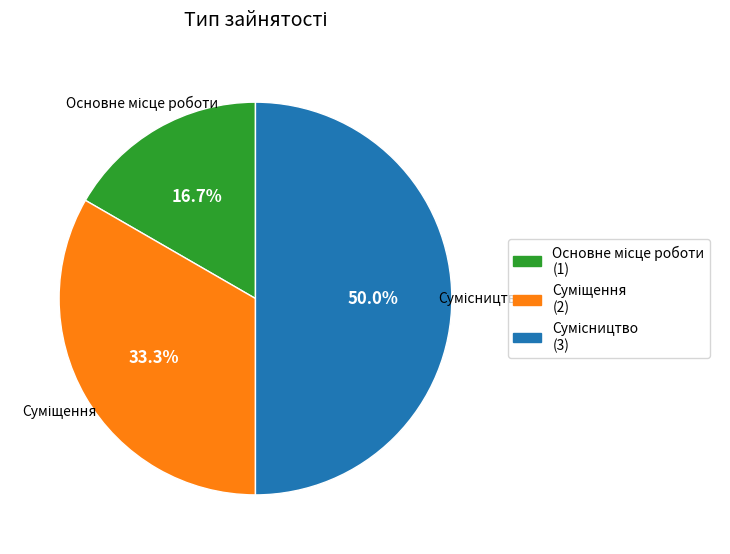

How many segments does this pie chart have?

3